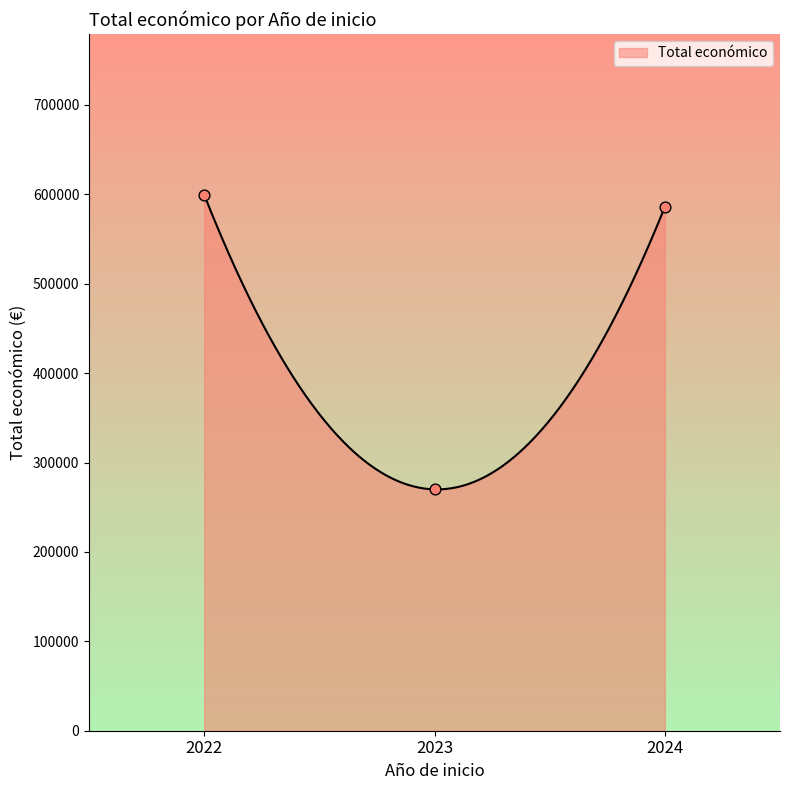

What is the lowest value of the Total económico series?

269964.3